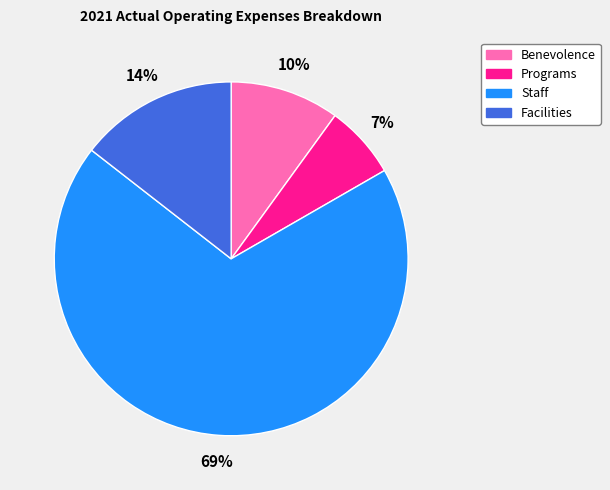

Does Benevolence represent more than half of the total?

No